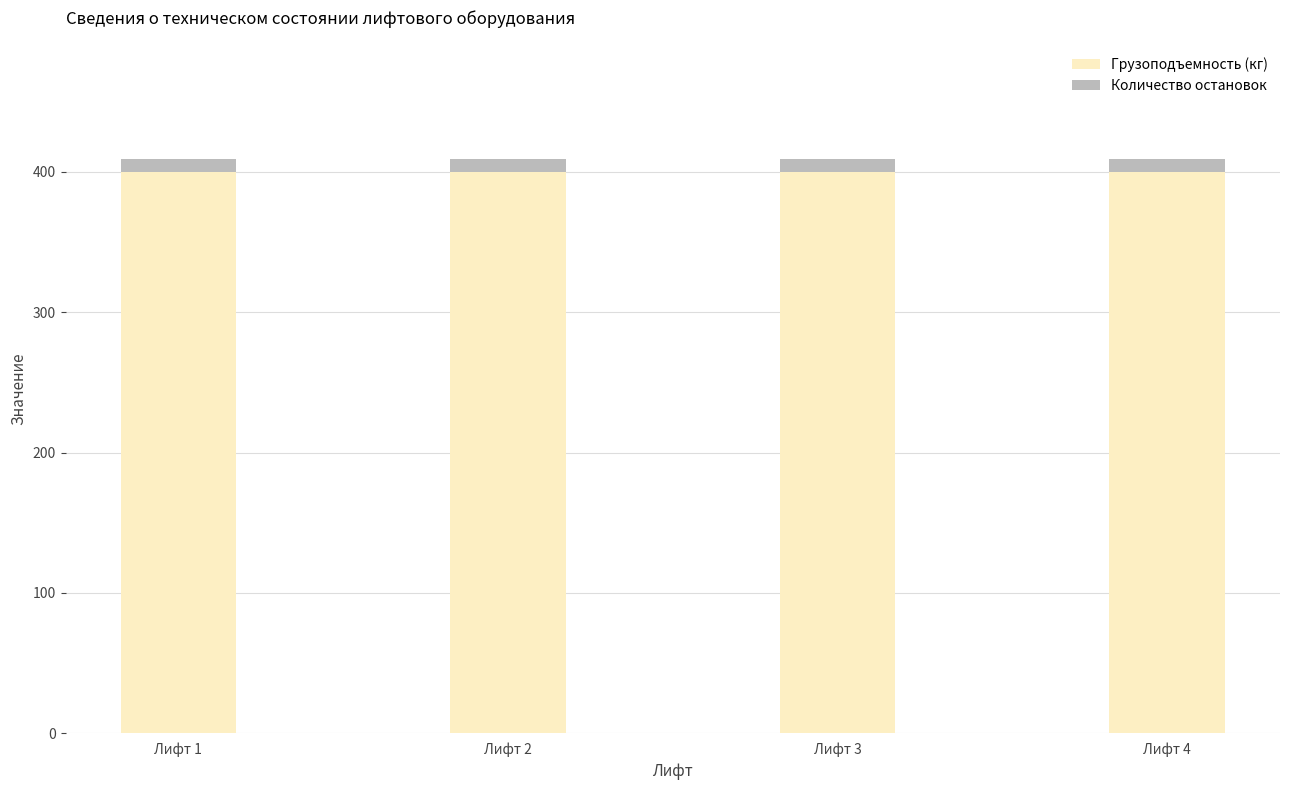

What is the maximum value for Грузоподъемность (кг)?

400